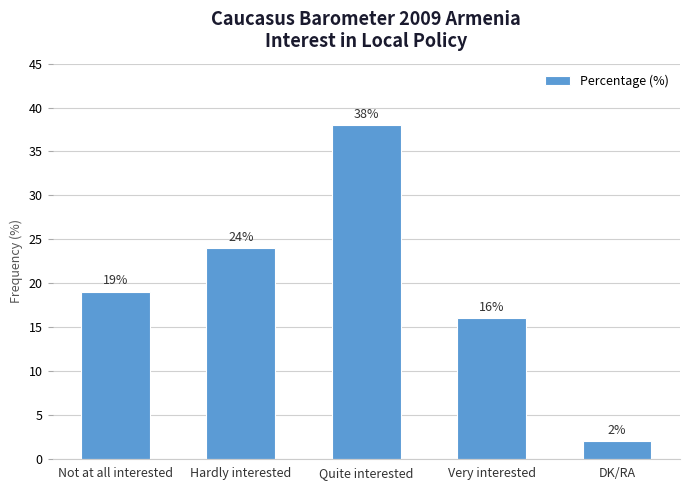

What is the sum of the values at Hardly interested and Very interested?

40